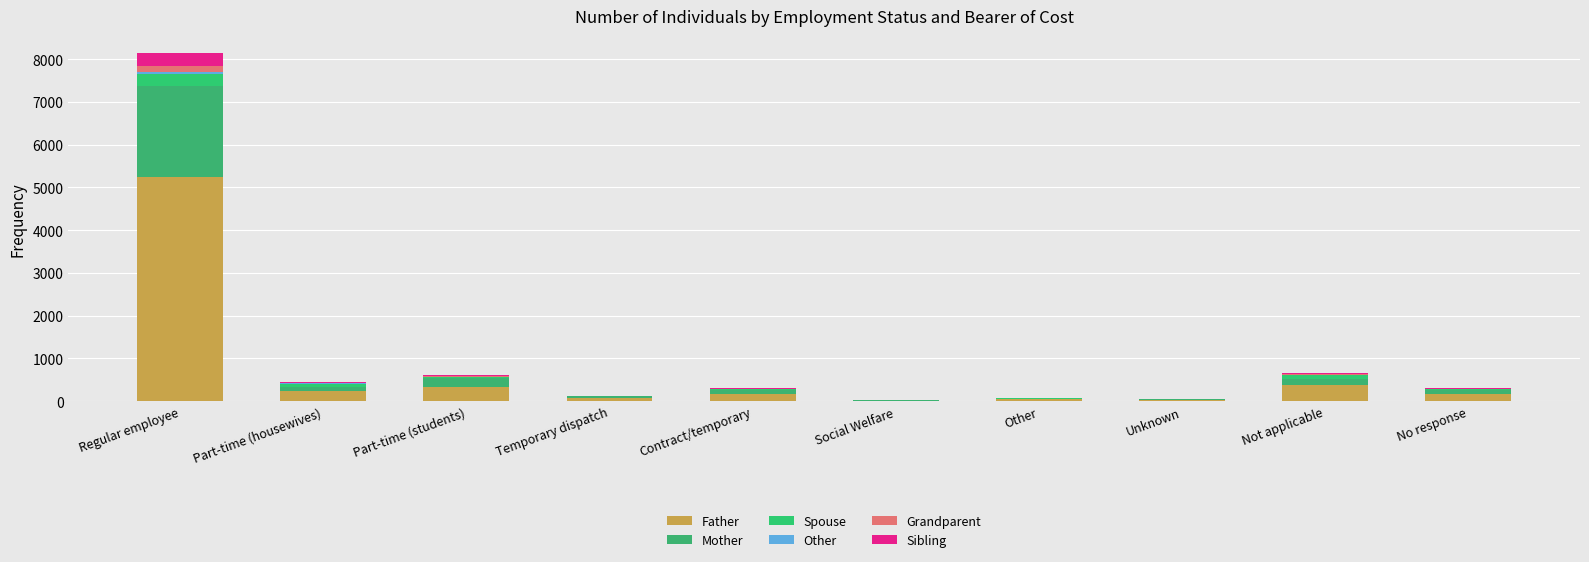

At which label is Spouse closest to 139?

Not applicable